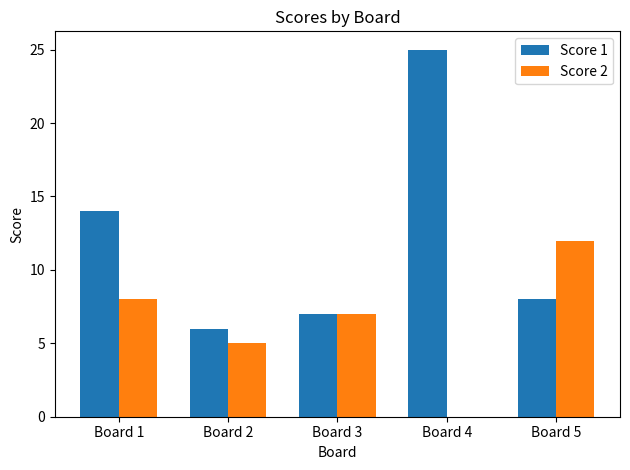

What is the difference between the Score 1 values at Board 5 and Board 3?

1